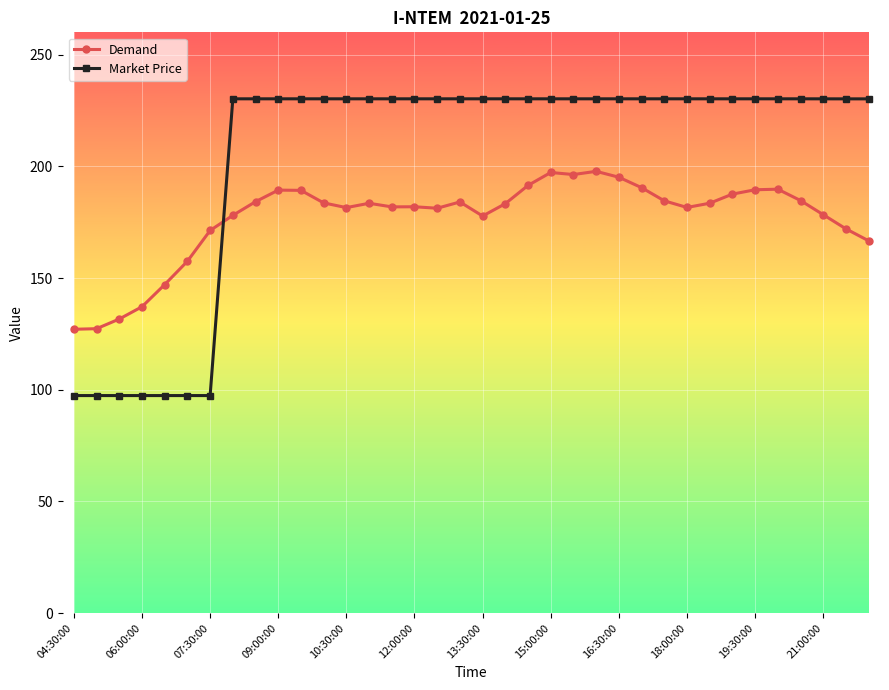

What is the minimum value for Market Price?

97.4